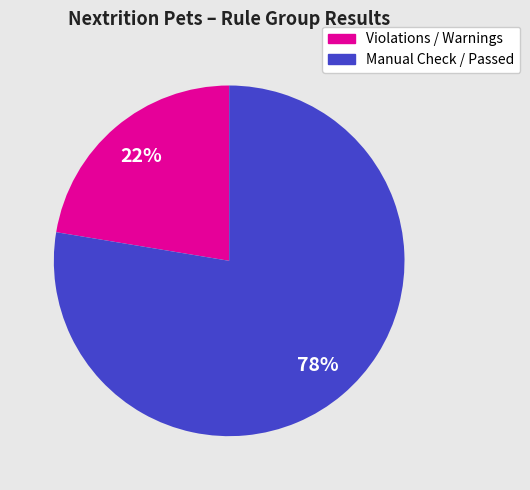

Count the number of slices in the pie.

2